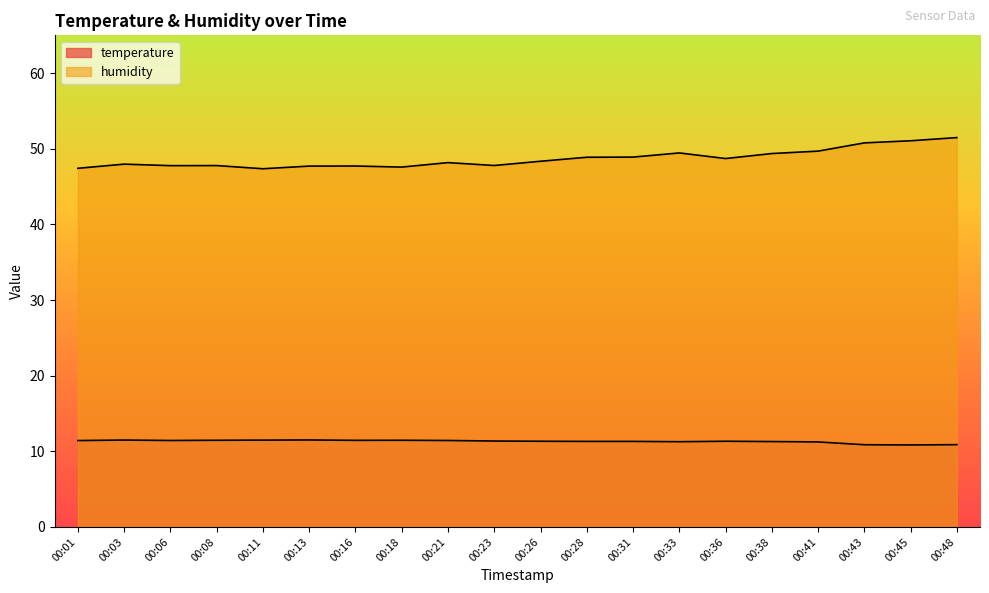

What is the approximate value of temperature at 00:33?

11.3